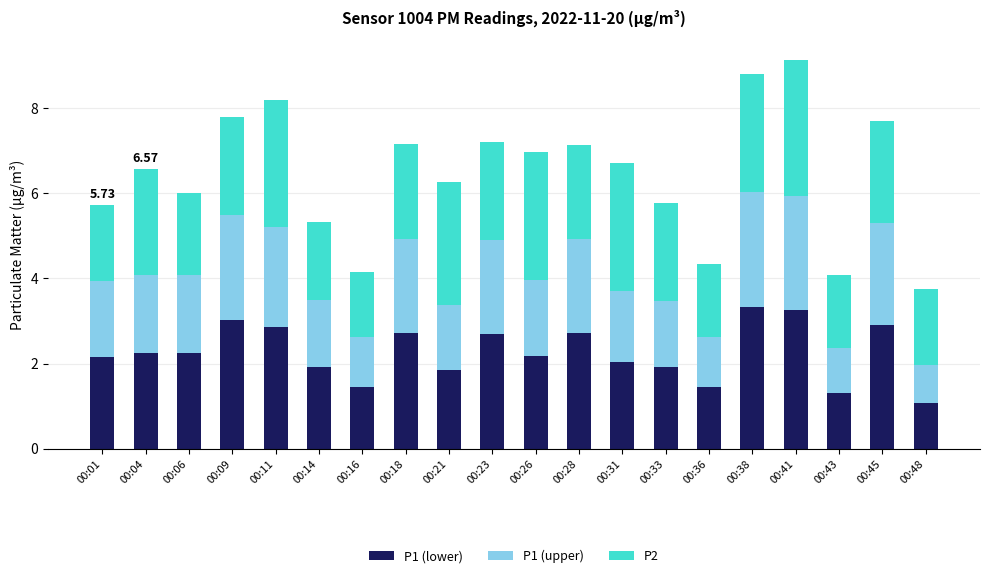

What is the total value across all series at 00:01?

5.7